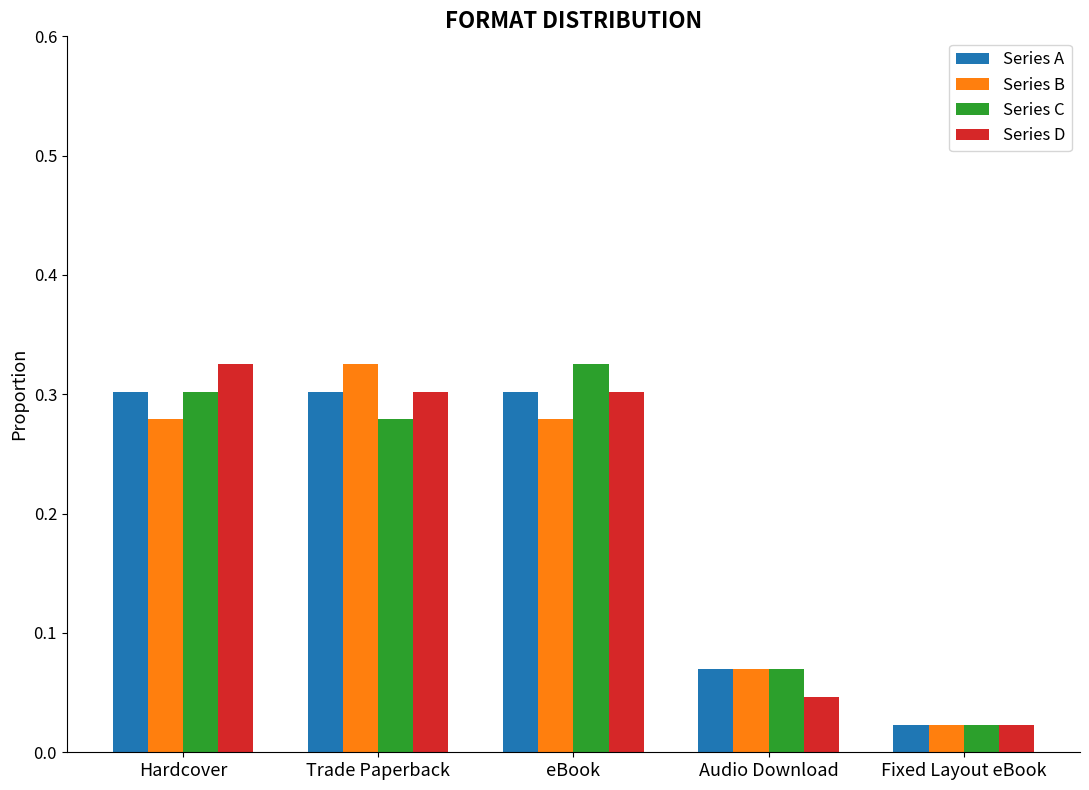

At how many categories does at least one series exceed 0?

5